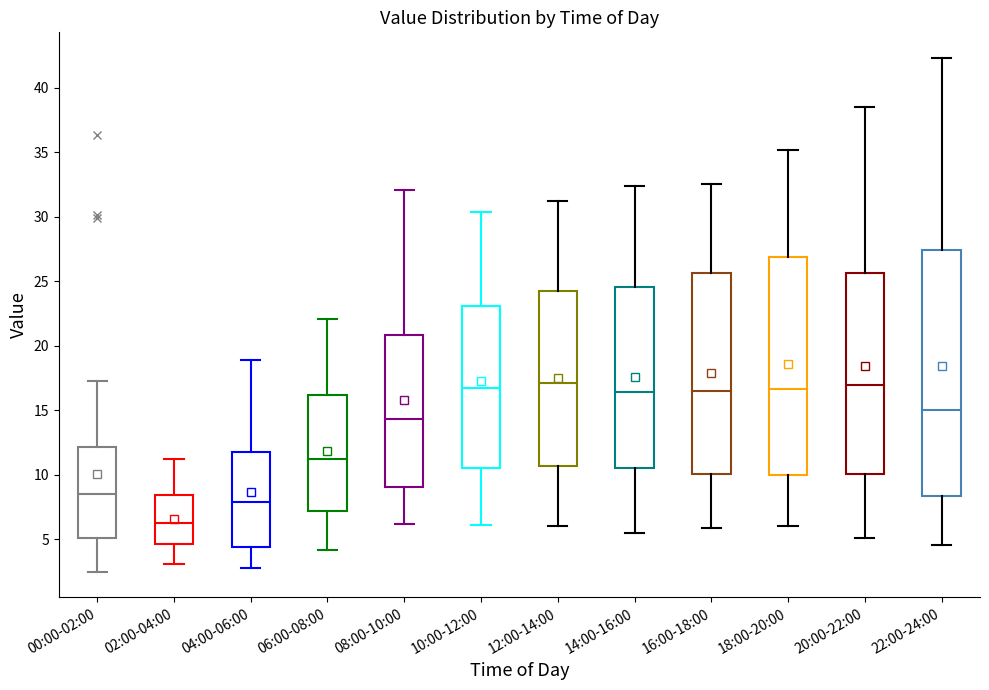

Reading left to right, read every box against the y-axis: the position of its median line, the range the box covers, and the ends of its whiskers. The values are not printed on the chart, so give them approximately, as read against the axis.

00:00-02:00: median 8.5, box 5.0 to 12.0, whiskers 2.5 to 17.5
02:00-04:00: median 6.5, box 4.5 to 8.5, whiskers 3.0 to 11.0
04:00-06:00: median 8.0, box 4.5 to 12.0, whiskers 3.0 to 19.0
06:00-08:00: median 11.5, box 7.0 to 16.0, whiskers 4.0 to 22.0
08:00-10:00: median 14.5, box 9.0 to 21.0, whiskers 6.0 to 32.0
10:00-12:00: median 17.0, box 10.5 to 23.0, whiskers 6.0 to 30.5
12:00-14:00: median 17.0, box 10.5 to 24.0, whiskers 6.0 to 31.0
14:00-16:00: median 16.5, box 10.5 to 24.5, whiskers 5.5 to 32.5
16:00-18:00: median 16.5, box 10.0 to 25.5, whiskers 6.0 to 32.5
18:00-20:00: median 16.5, box 10.0 to 27.0, whiskers 6.0 to 35.0
20:00-22:00: median 17.0, box 10.0 to 25.5, whiskers 5.0 to 38.5
22:00-24:00: median 15.0, box 8.5 to 27.5, whiskers 4.5 to 42.5